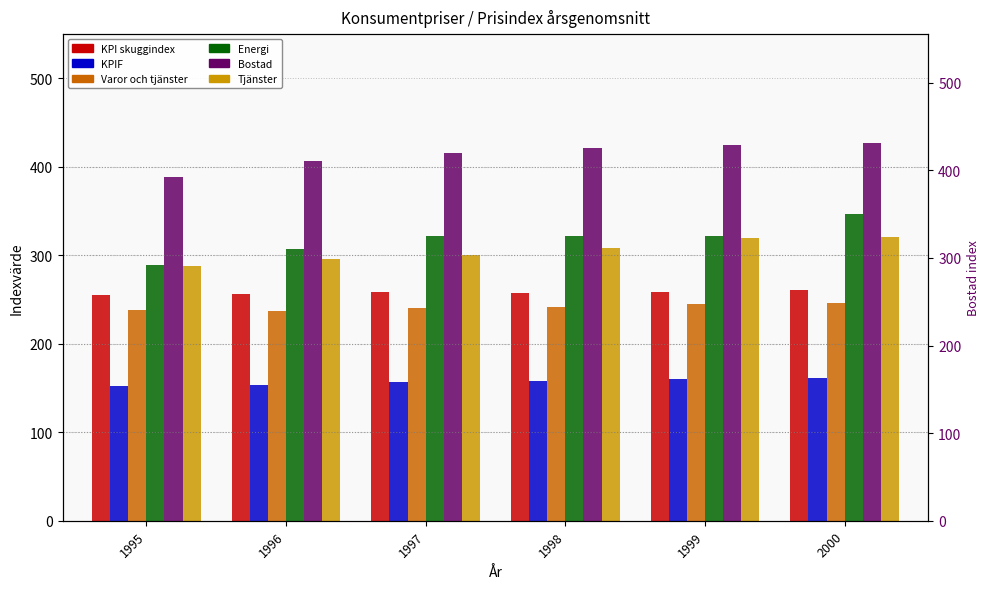

Rank the series by their maximum value, from lowest to highest.

KPIF, Varor och tjänster, KPI skuggindex, Tjänster, Energi, Bostad